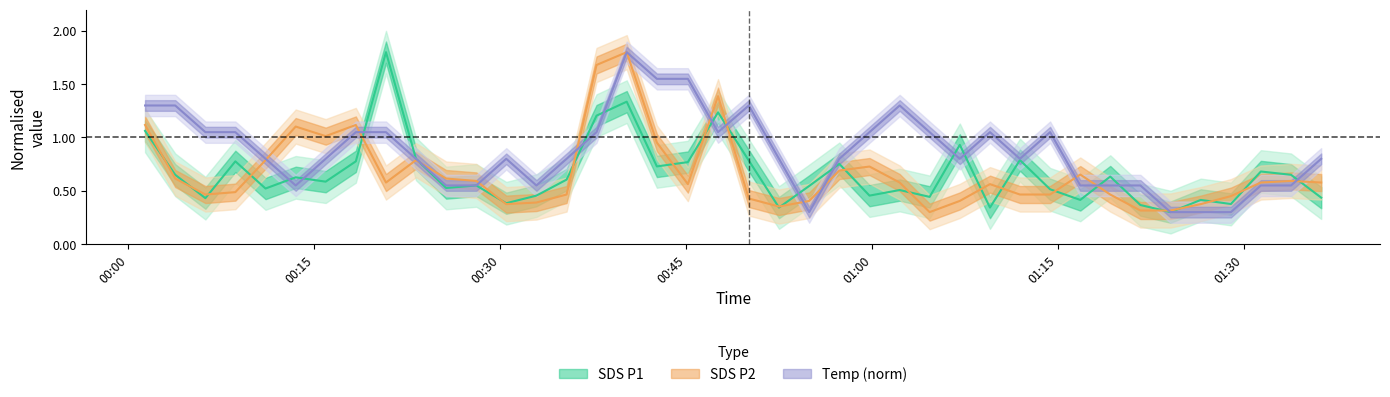

How many intersections are there between Temp and SDS_P1?

15